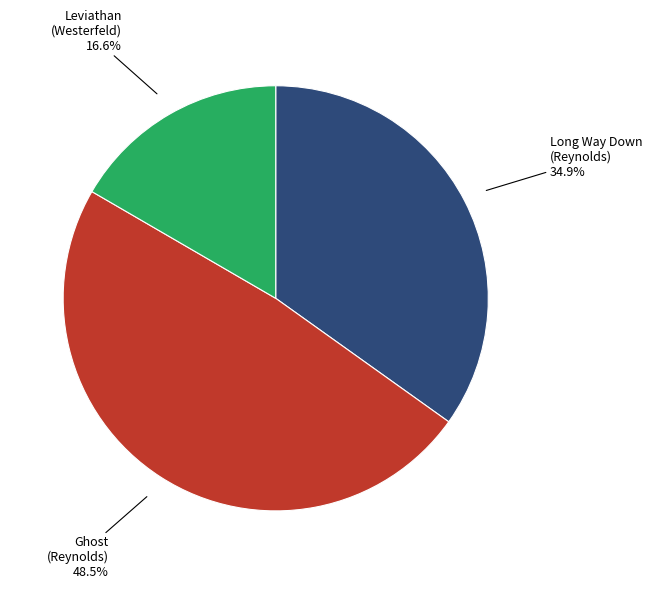

Is there any slice that represents more than half of the pie?

No